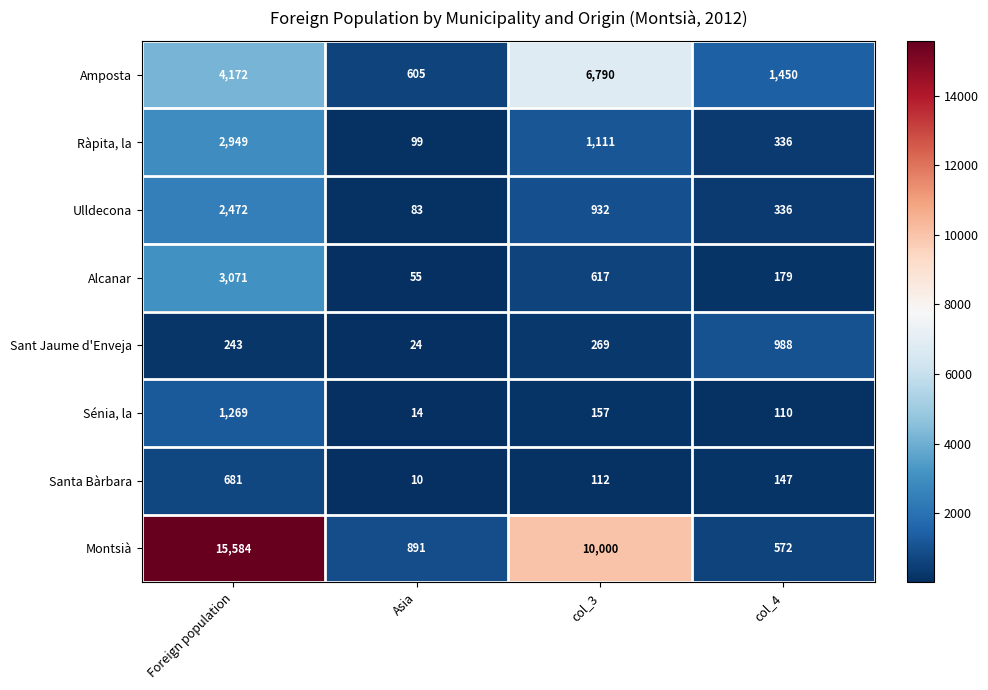

What value does the Amposta series have at col_3, to the nearest 10?

6790